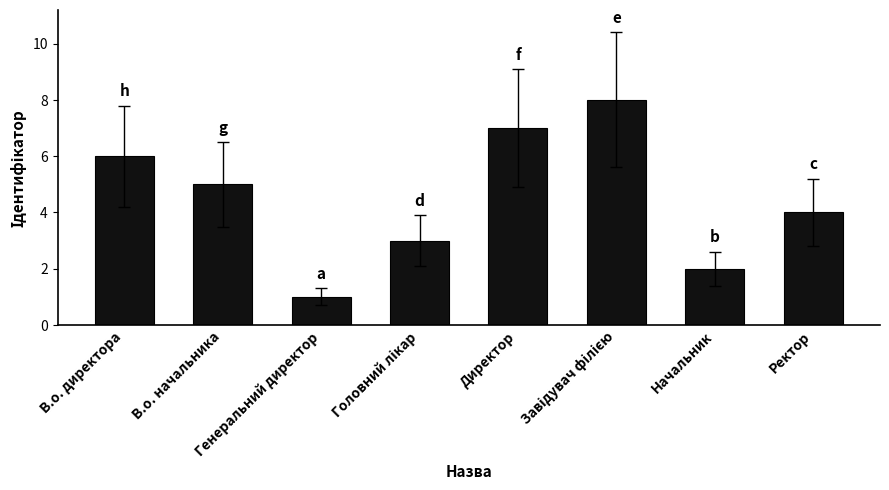

The value at Ректор is 7. True or false?

False